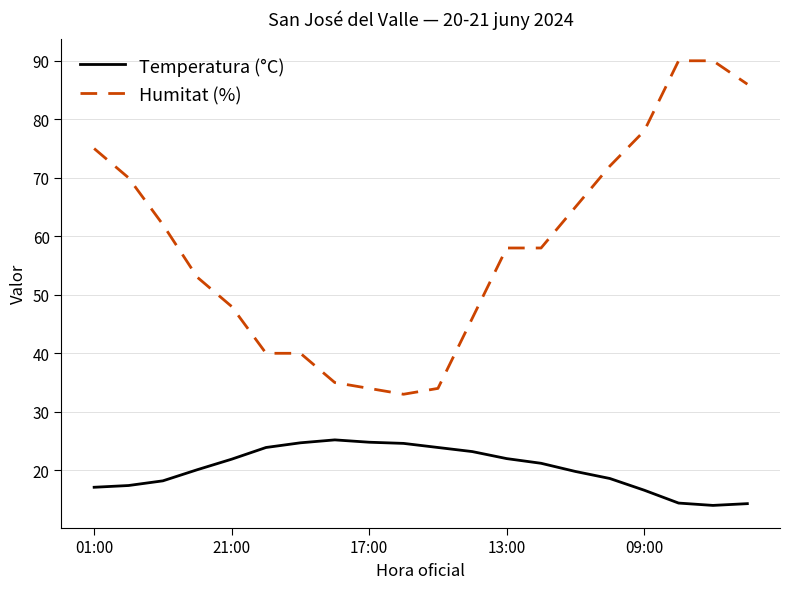

How many distinct data groups are displayed?

2